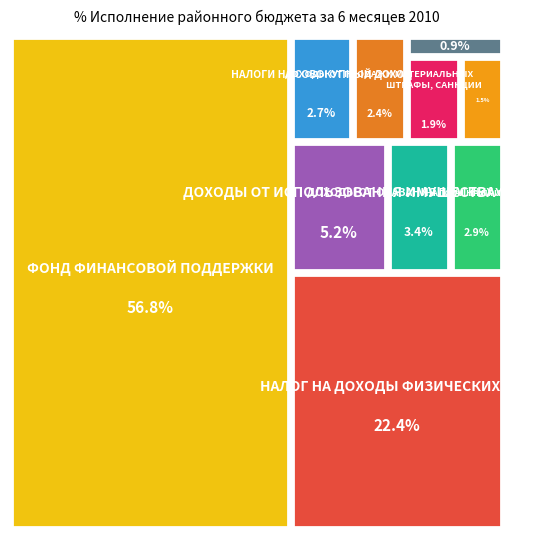

Which category has the smallest portion of the pie?

ПРОЧИЕ НЕНАЛОГОВЫЕ ДОХОДЫ